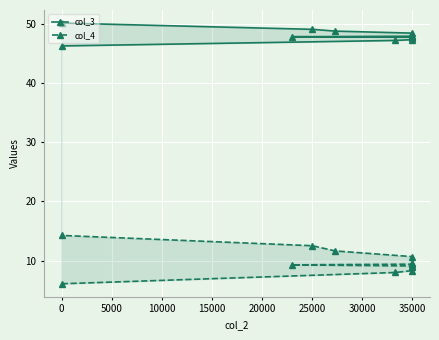

Does the chart display data point markers on the line(s)?

Yes